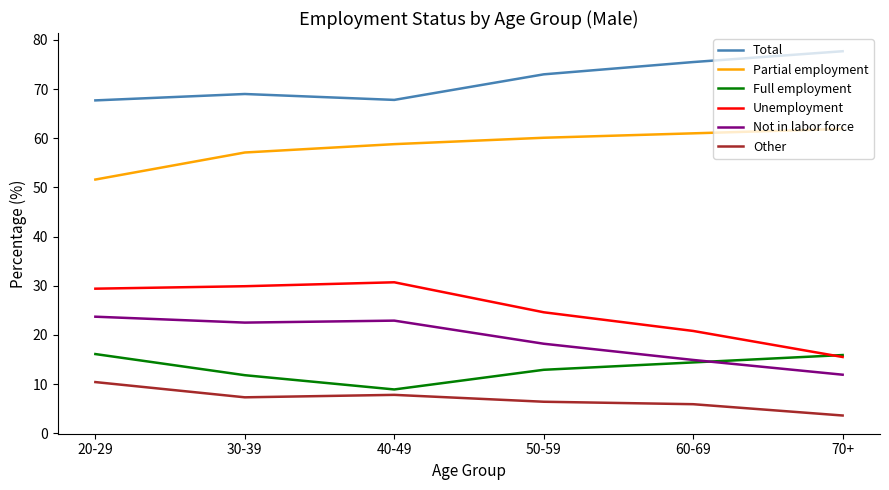

Does the chart display data point markers on the line(s)?

No